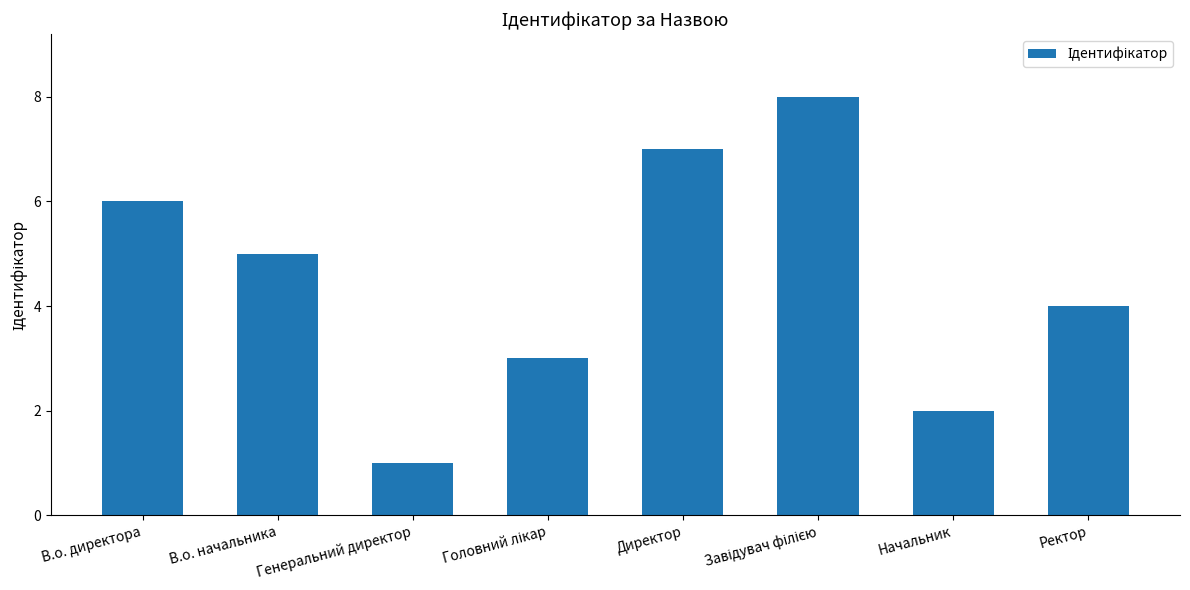

True or false: the data shows 3 at Директор.

False